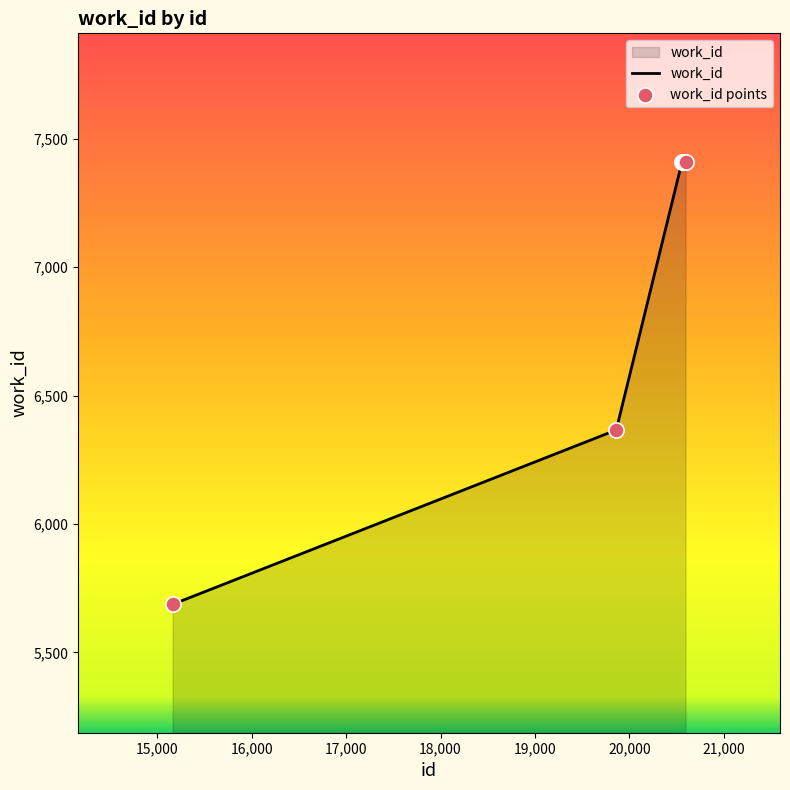

What is the smallest value displayed?

5687